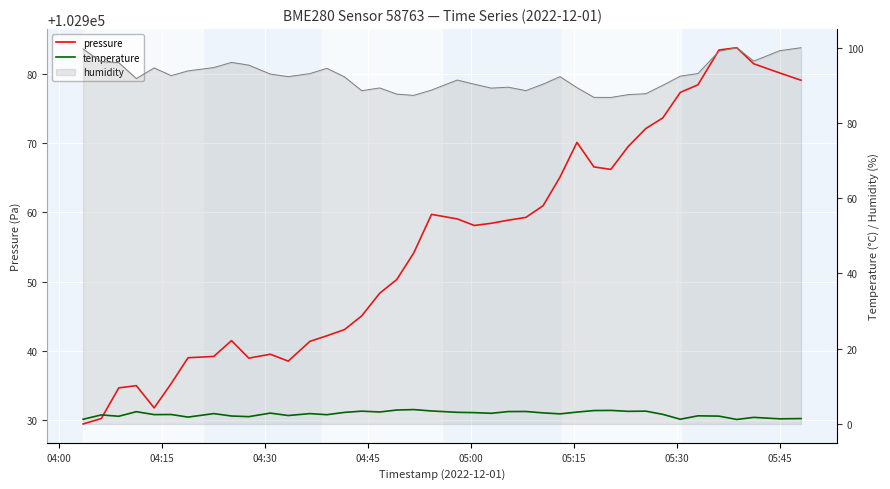

What is the maximum value shown in the chart?

102983.9